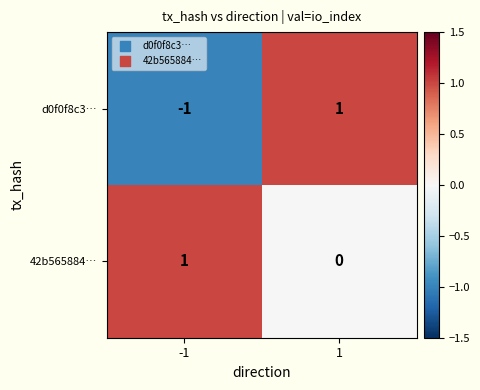

At how many categories does at least one series exceed 0?

2